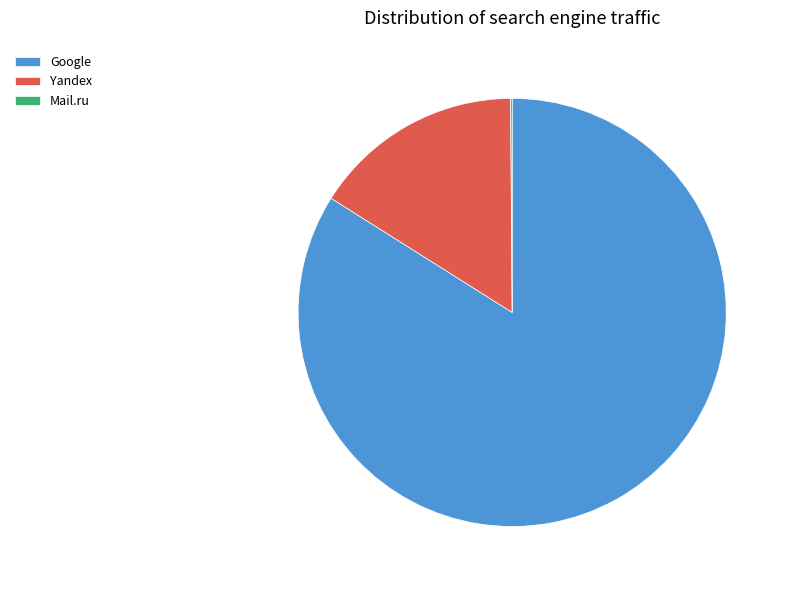

Is there a majority slice in this chart?

Yes